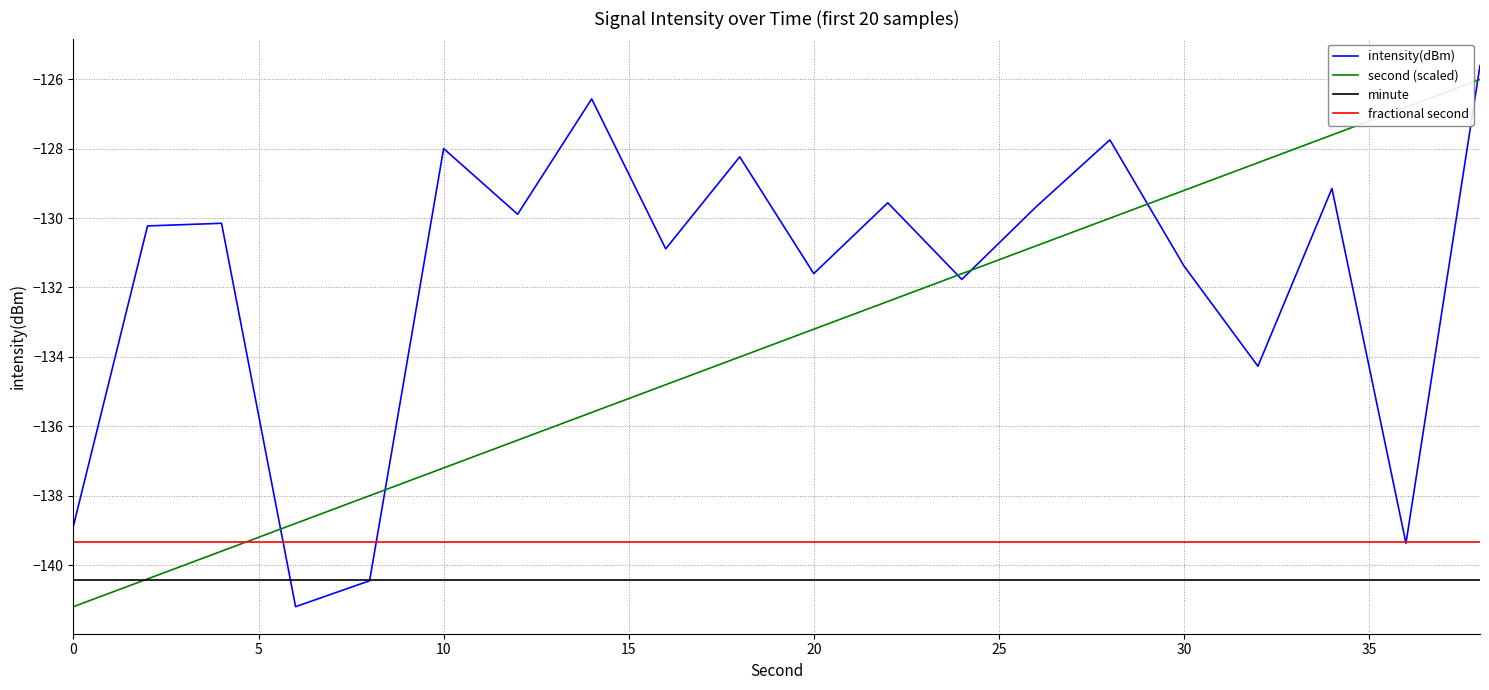

What is the lowest value of the minute series?

-140.4